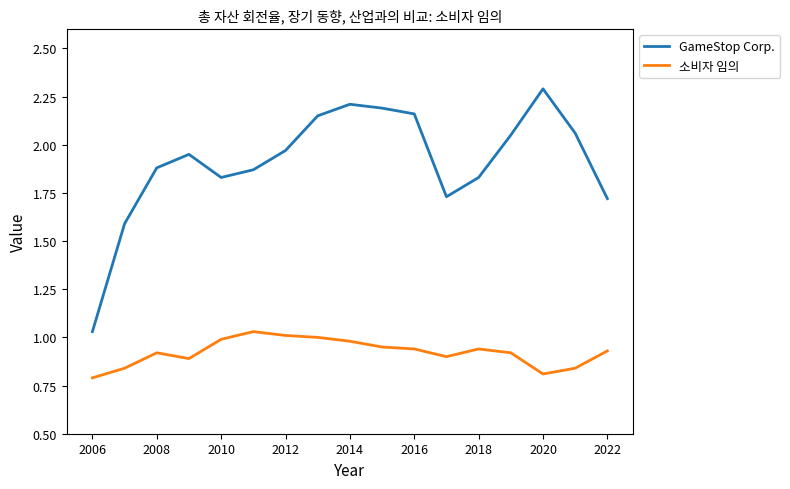

Which series has the widest spread of values?

GameStop Corp.